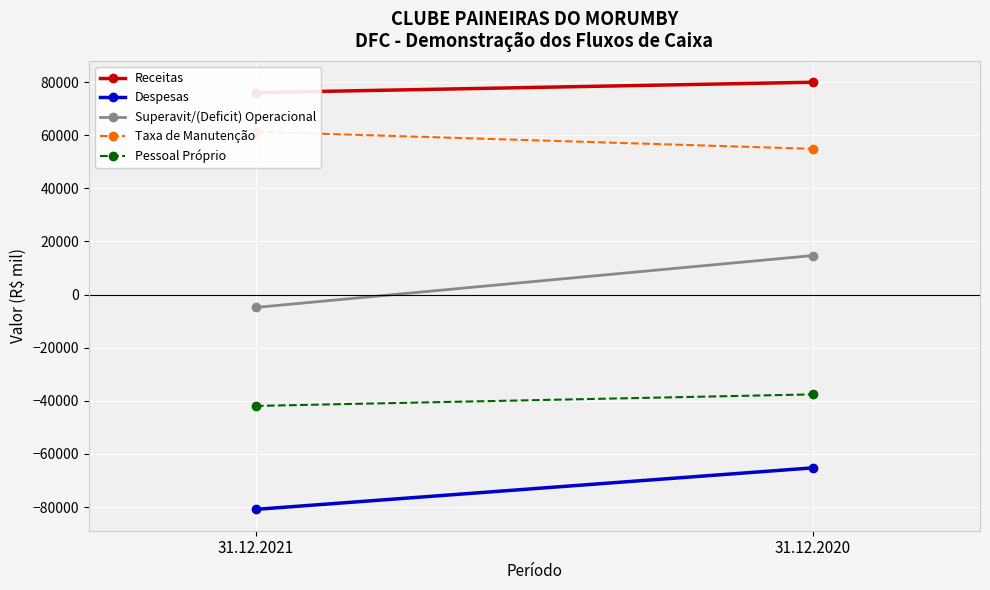

Where is Superavit/(Deficit) Operacional nearest to the value 4927?

31.12.2021